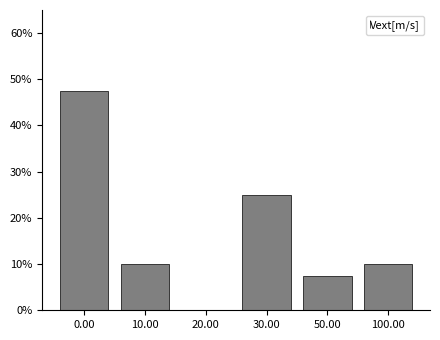

Reading left to right, transcribe all the data shown in this chart.

0.00=47.5	10.00=10.0	20.00=0.0	30.00=25.0	50.00=7.5	100.00=10.0